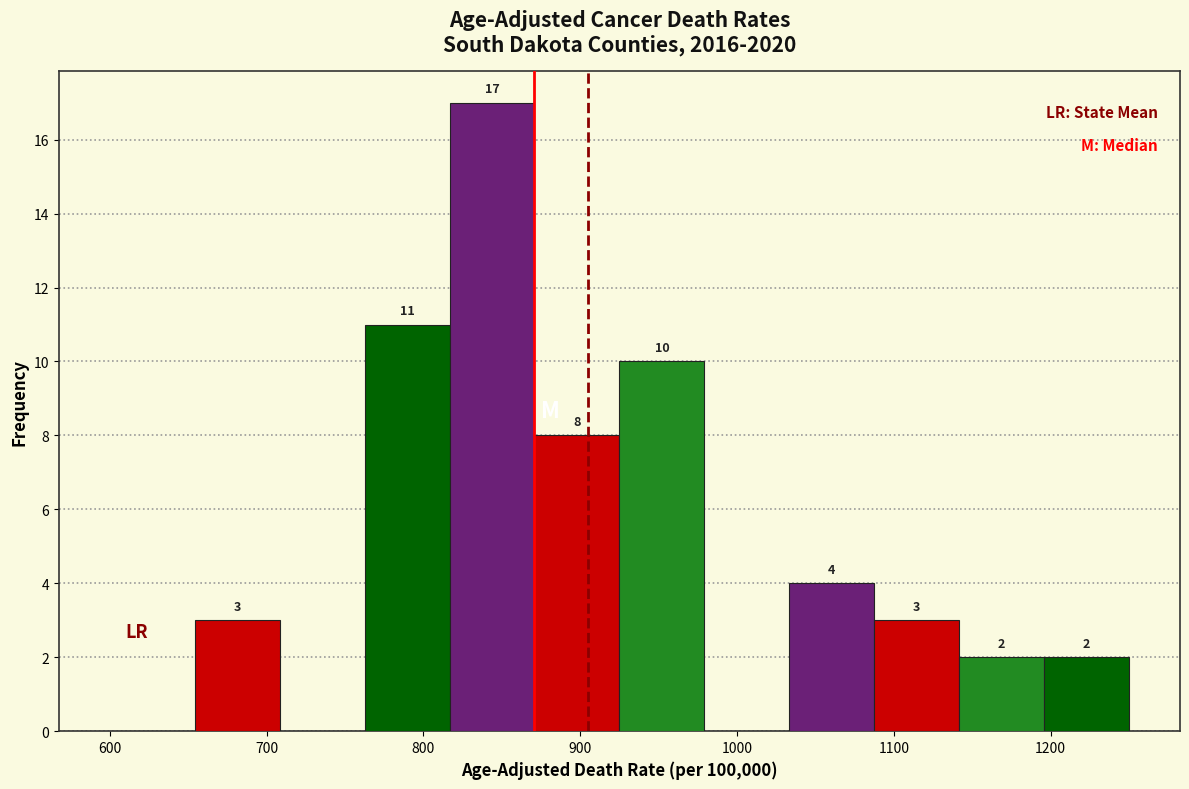

Which range on the x-axis has the tallest bar?

820 to 870